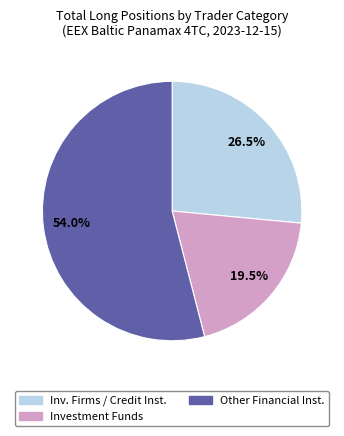

Does any single category account for the majority?

Yes